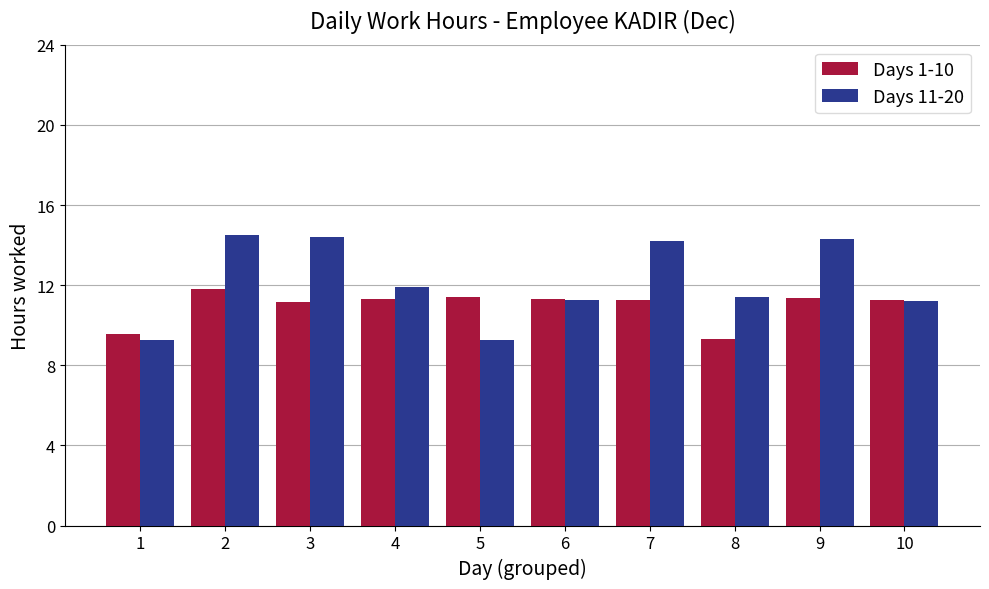

List the series in order of their overall mean, lowest first.

Days 1-10, Days 11-20